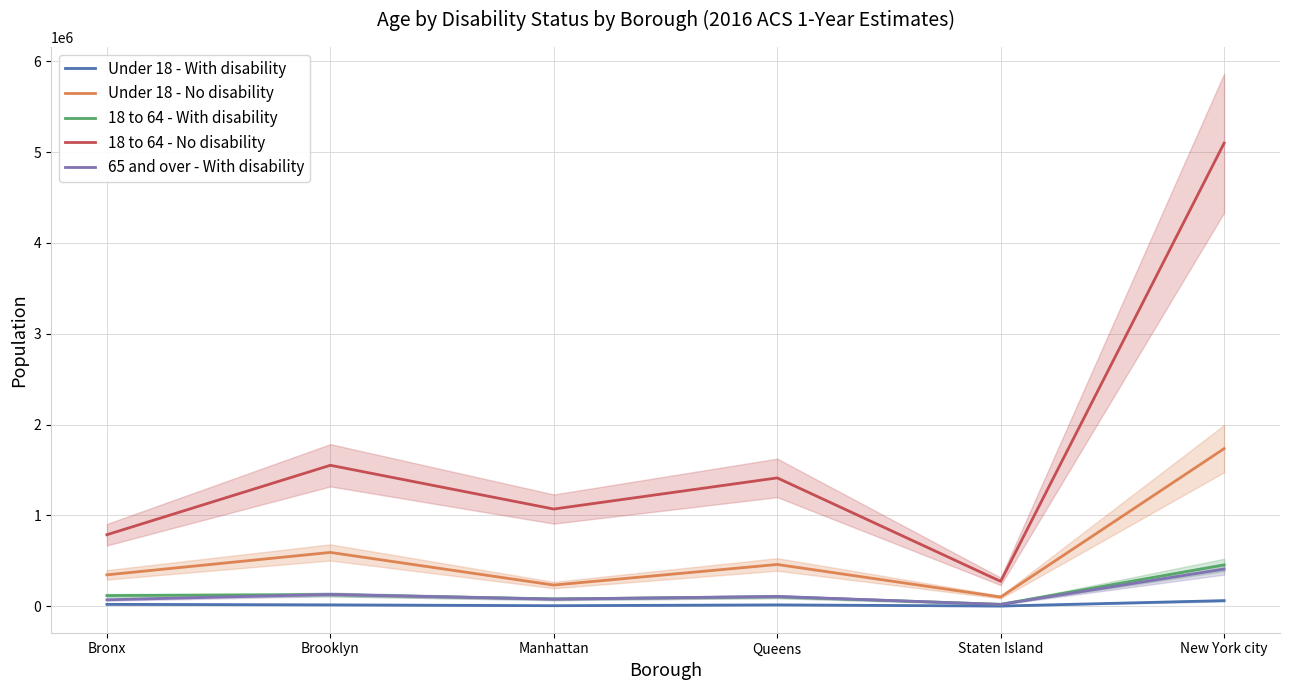

What is the label of the 4th point from the left?

Queens